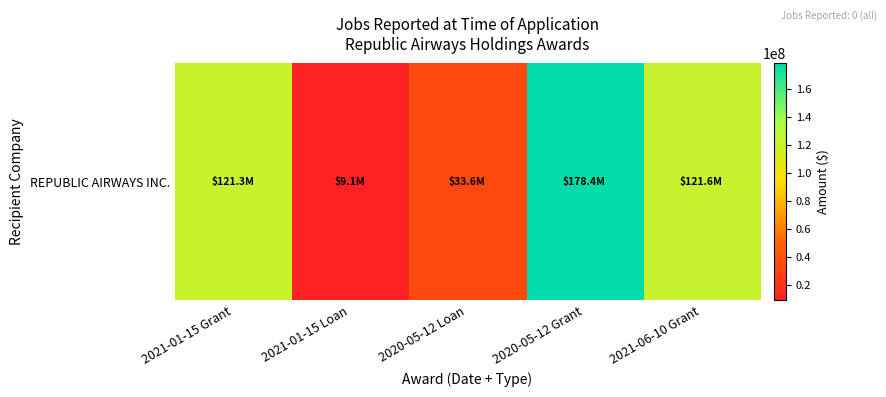

Count the number of data series in this chart.

1